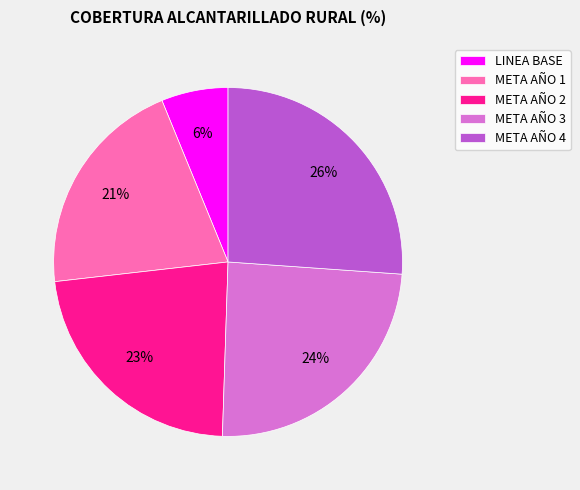

Combined, do META AÑO 1 and LINEA BASE account for over 50%?

No